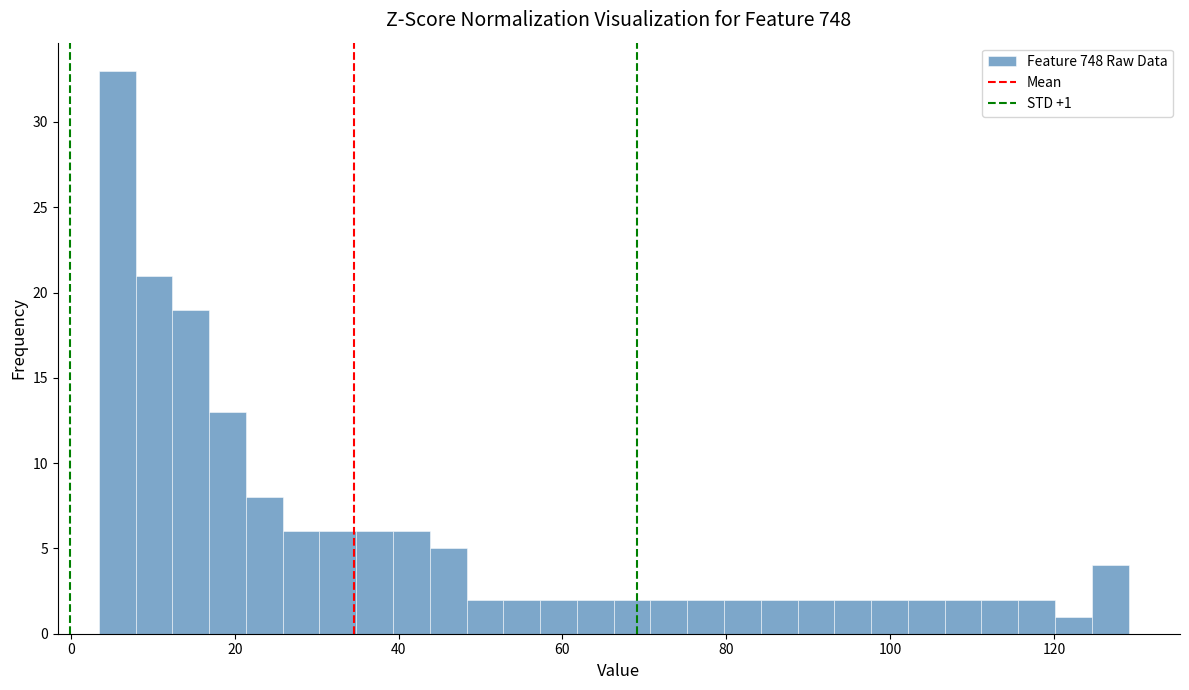

Read against the x-axis, roughly where is the centre of the tallest bar?

6